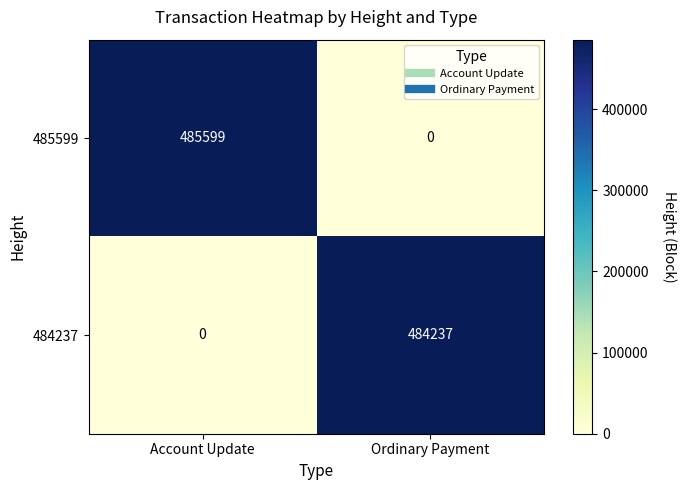

At Ordinary Payment, list the series in order from largest to smallest.

484237, 485599